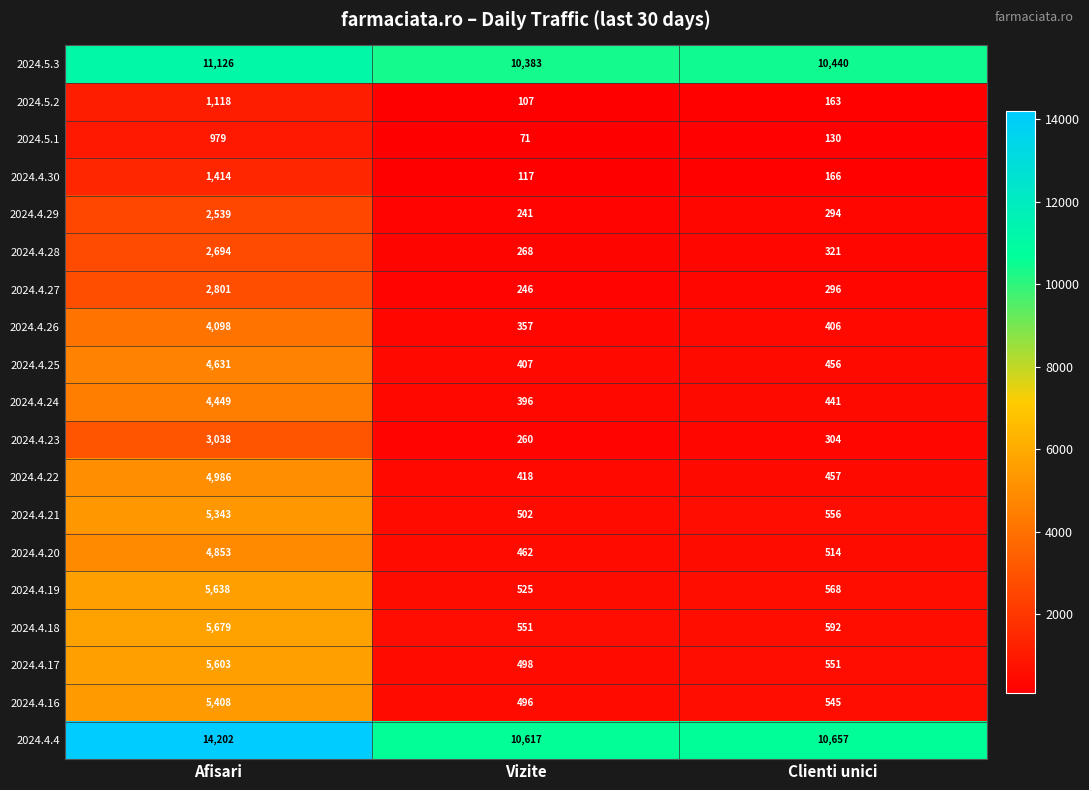

At which category is the sum across all series the highest?

Afisari